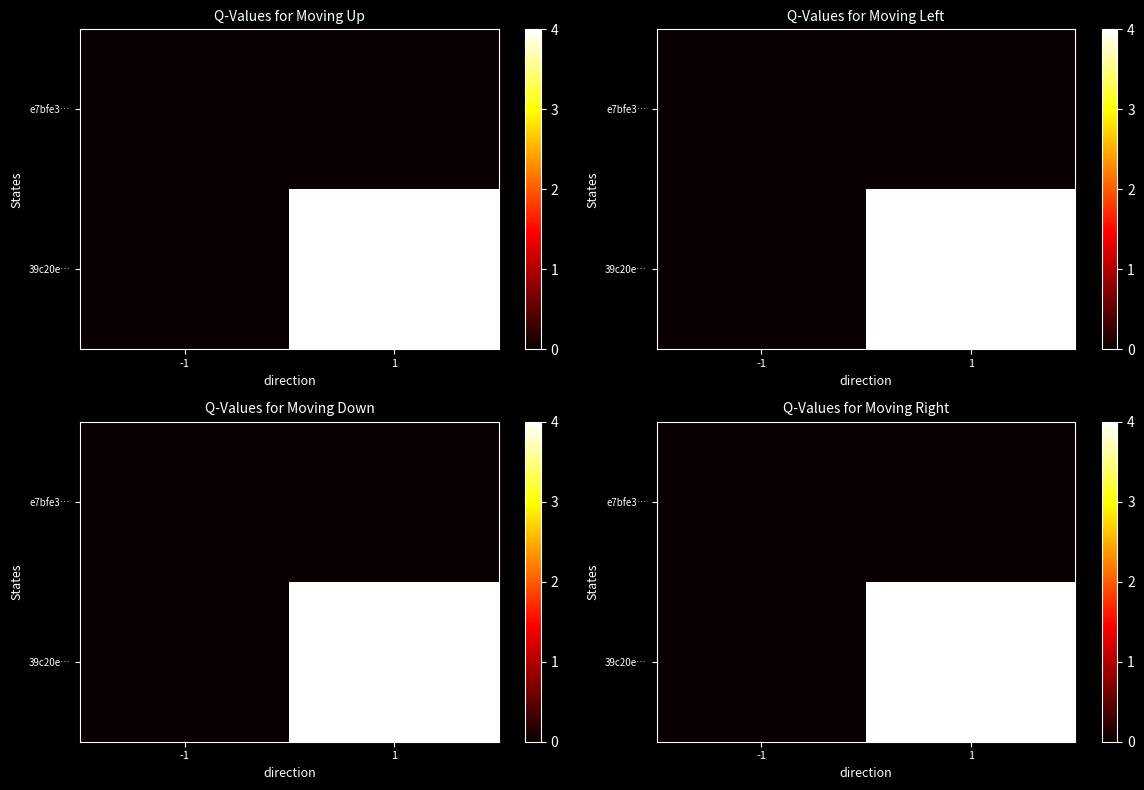

What is the maximum value shown in the chart?

4